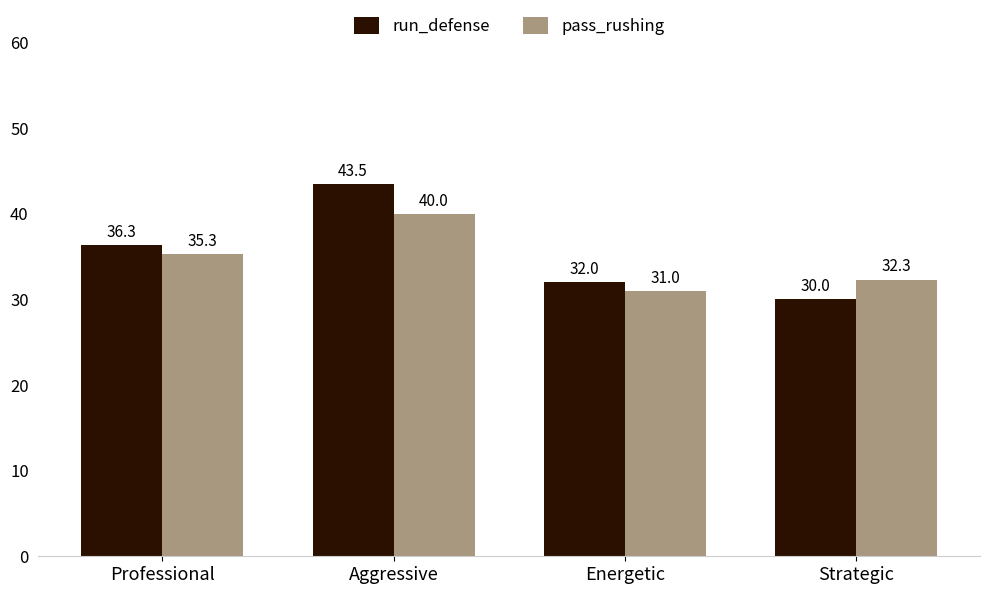

Does the chart contain stacked bars?

No